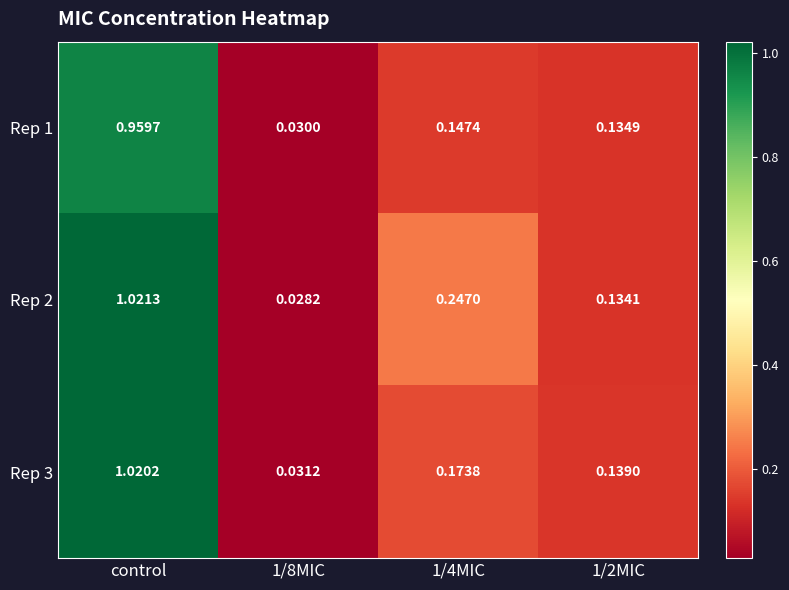

Is the value of Rep 1 at 1/2MIC greater than the value of Rep 2 at 1/4MIC?

No